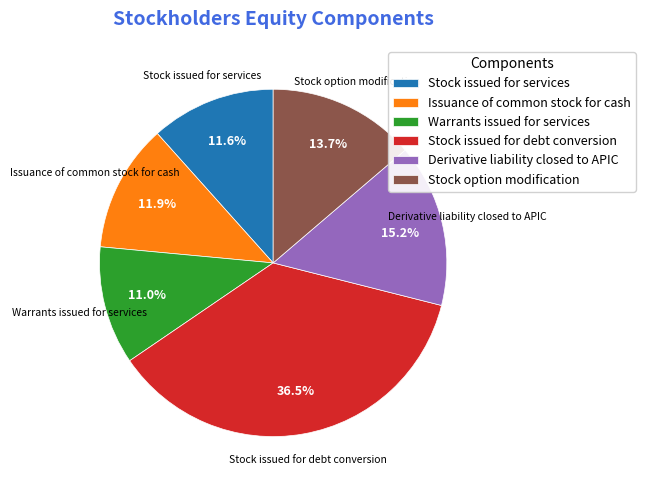

What is the ratio of the value at Issuance of common stock for cash to the value at Derivative liability closed to APIC?

0.8